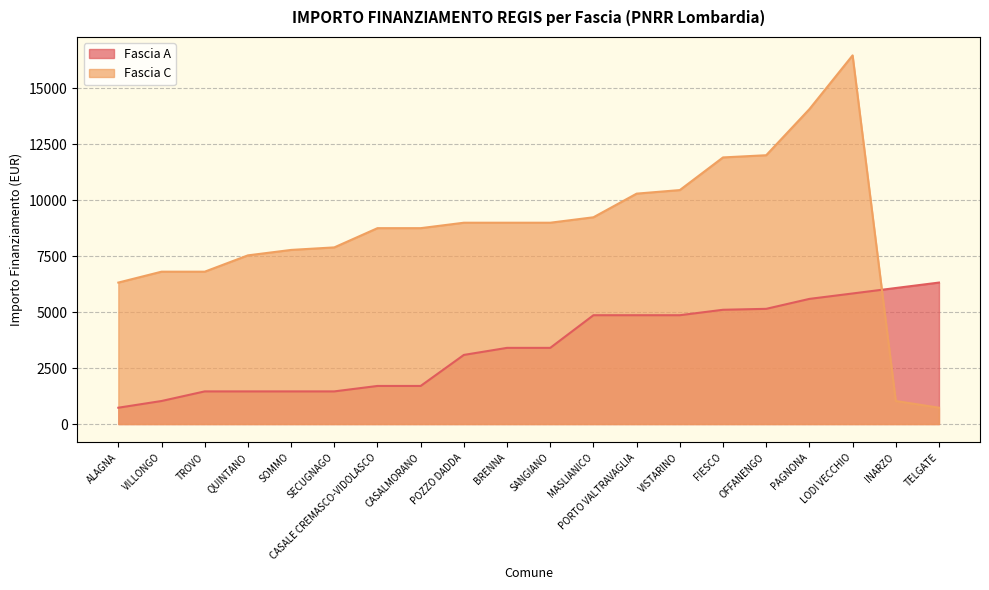

Which has a higher value, VISTARINO or LODI VECCHIO?

LODI VECCHIO